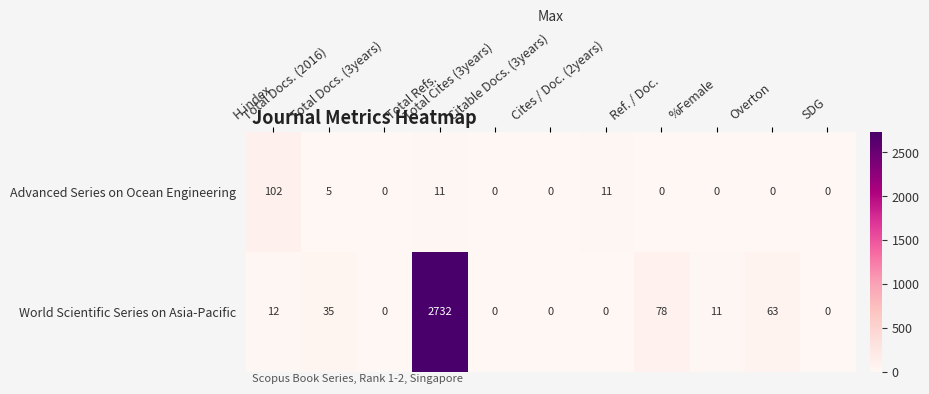

List the series in order of their peak value, lowest first.

Advanced Series on Ocean Engineering, World Scientific Series on Asia-Pacific